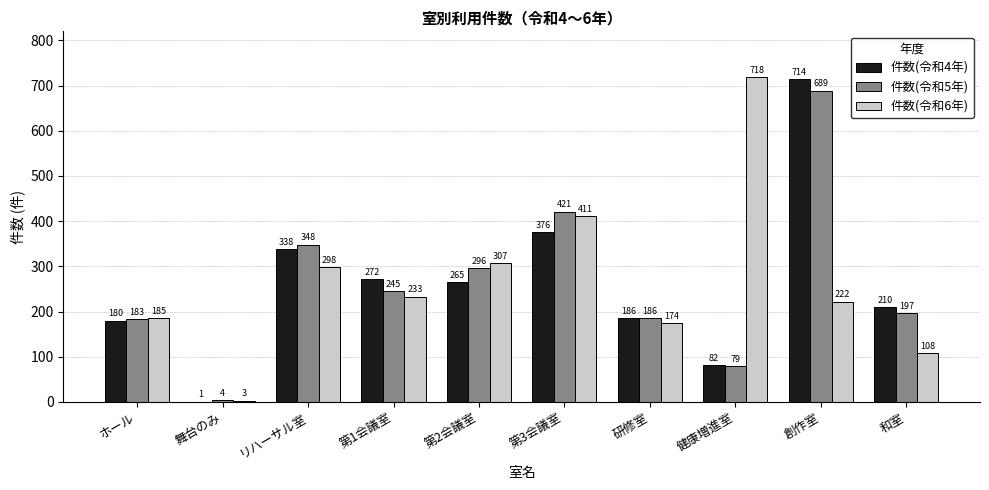

Reading left to right, extract all data points from this chart.

件数(令和4年): 180	1	338	272	265	376	186	82	714	210
件数(令和5年): 183	4	348	245	296	421	186	79	689	197
件数(令和6年): 185	3	298	233	307	411	174	718	222	108